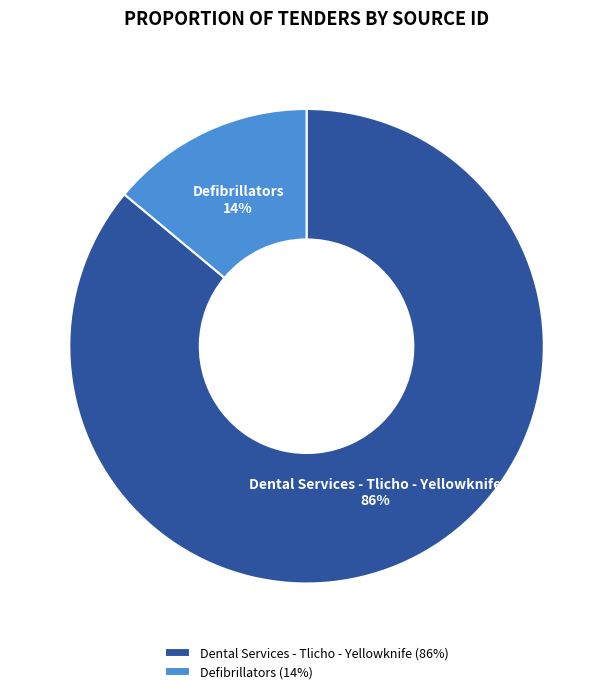

Rank the categories by value from lowest to highest.

Defibrillators, Dental Services - Tlicho - Yellowknife